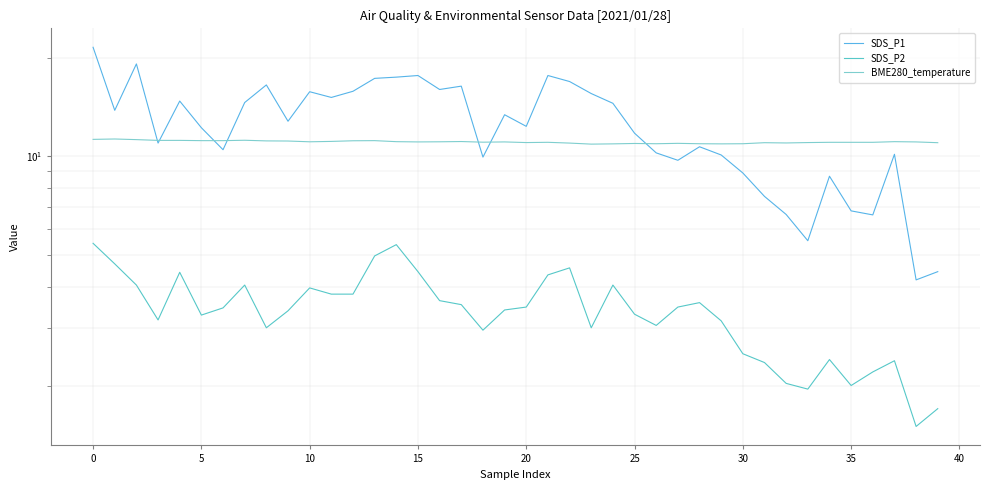

How many interior local valleys does the SDS_P1 series have?

12